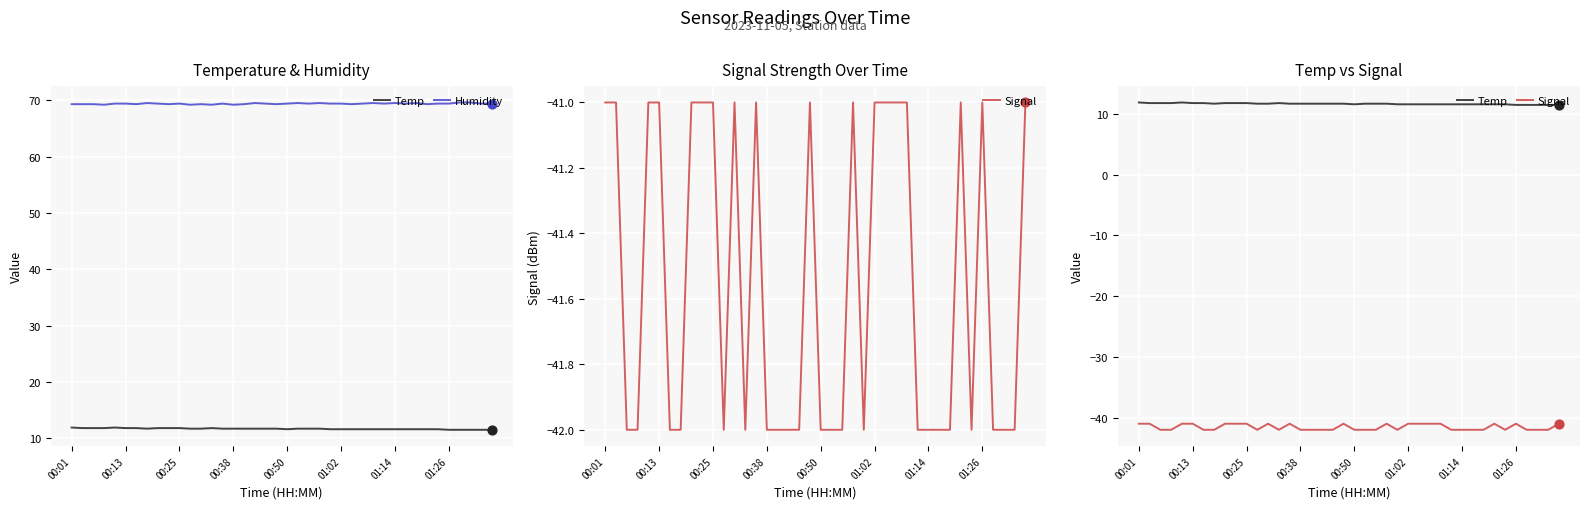

Which series reaches the minimum Y coordinate?

Signal